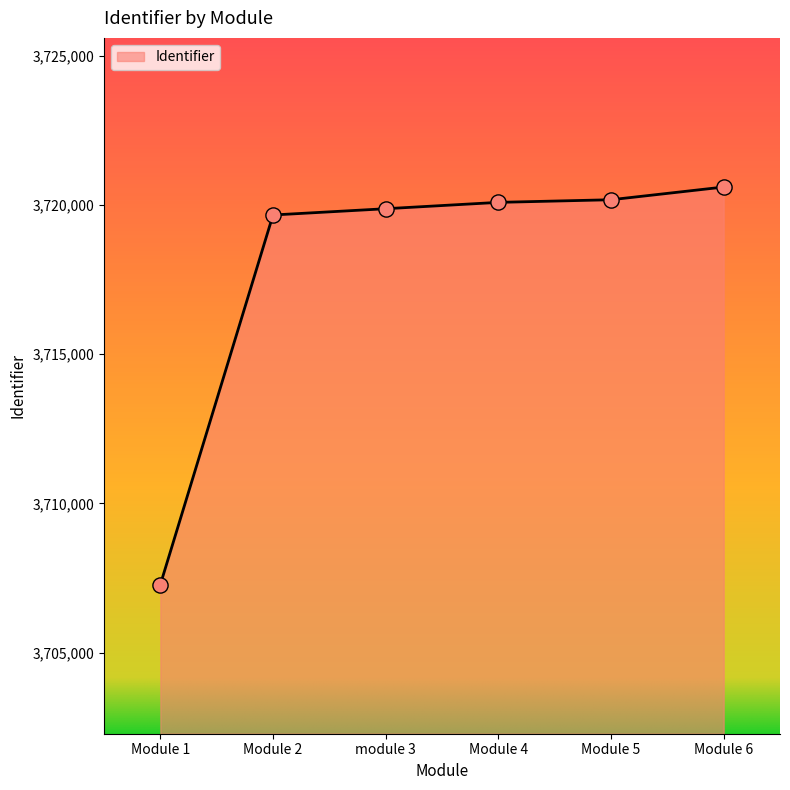

Which has a higher value, Module 2 or Module 6?

Module 6